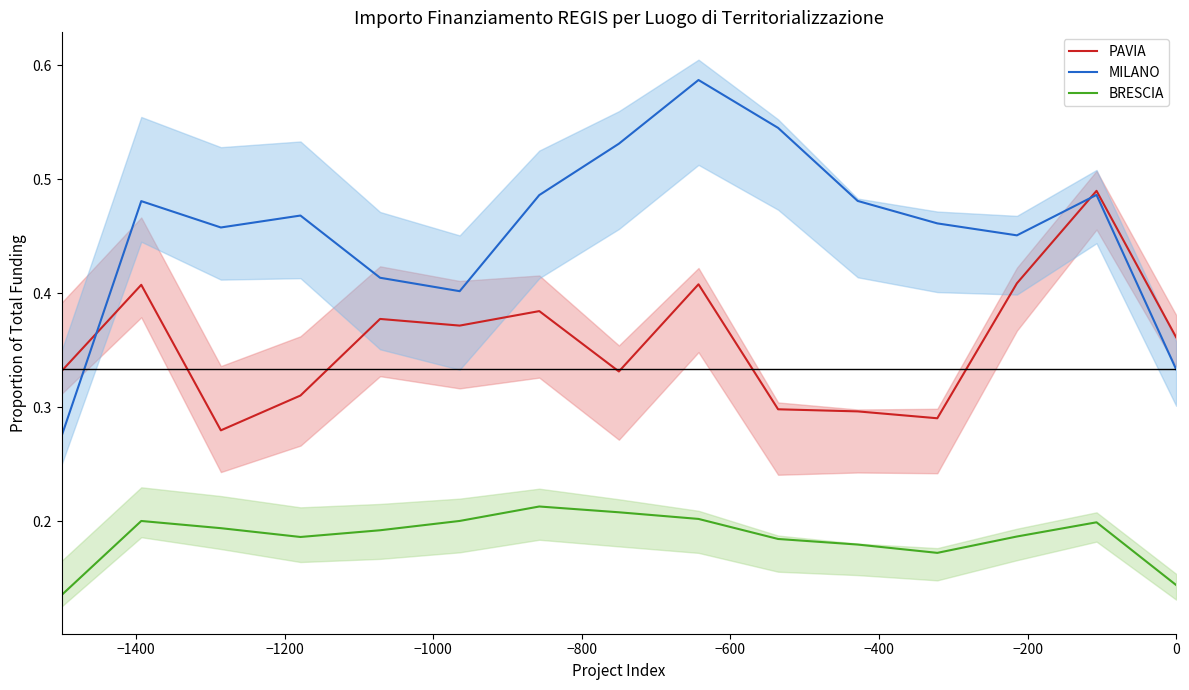

True or false: MILANO and PAVIA intersect in this chart.

True